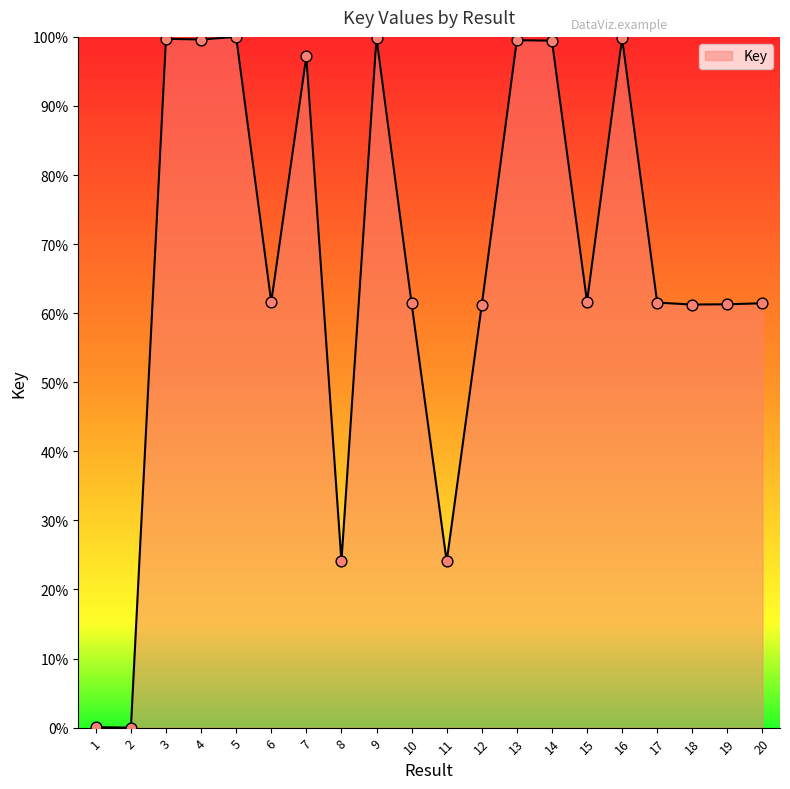

Approximately how many times larger is the value at 8 compared to 17?

0.4